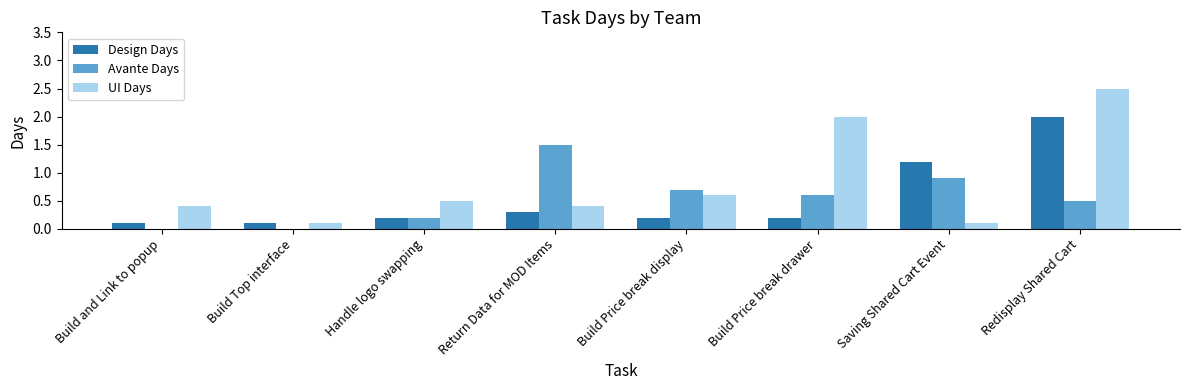

Which category has the highest value across all series?

Redisplay Shared Cart